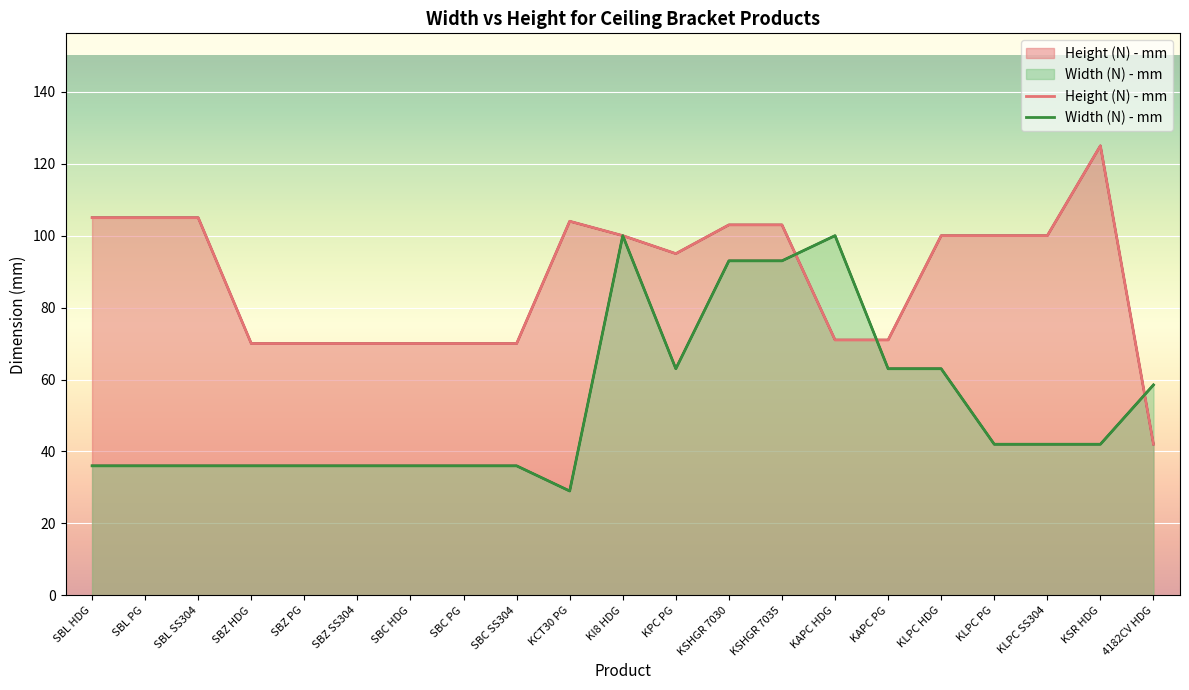

What is the sum of the Height (N) - mm values at KPC PG and SBL PG?

200.0